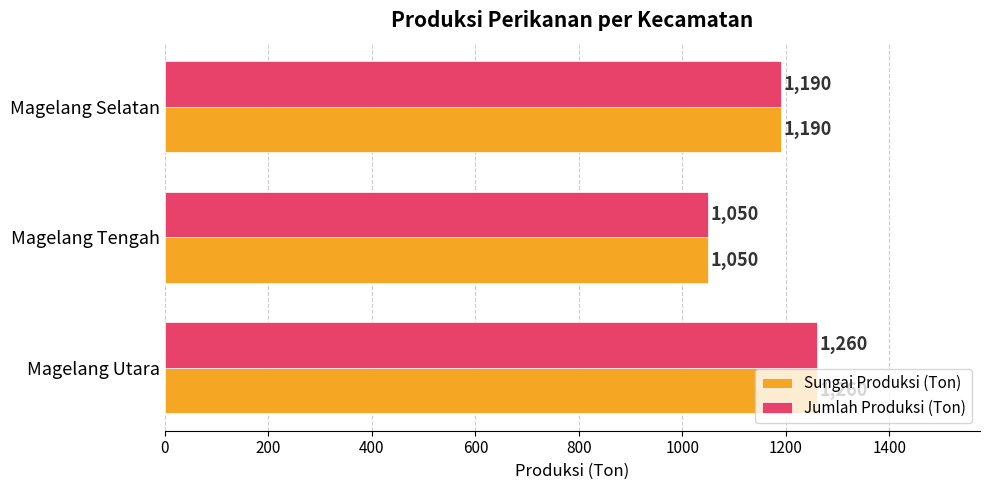

Rank the categories by Jumlah Produksi (Ton) value from highest to lowest.

Magelang Utara, Magelang Selatan, Magelang Tengah